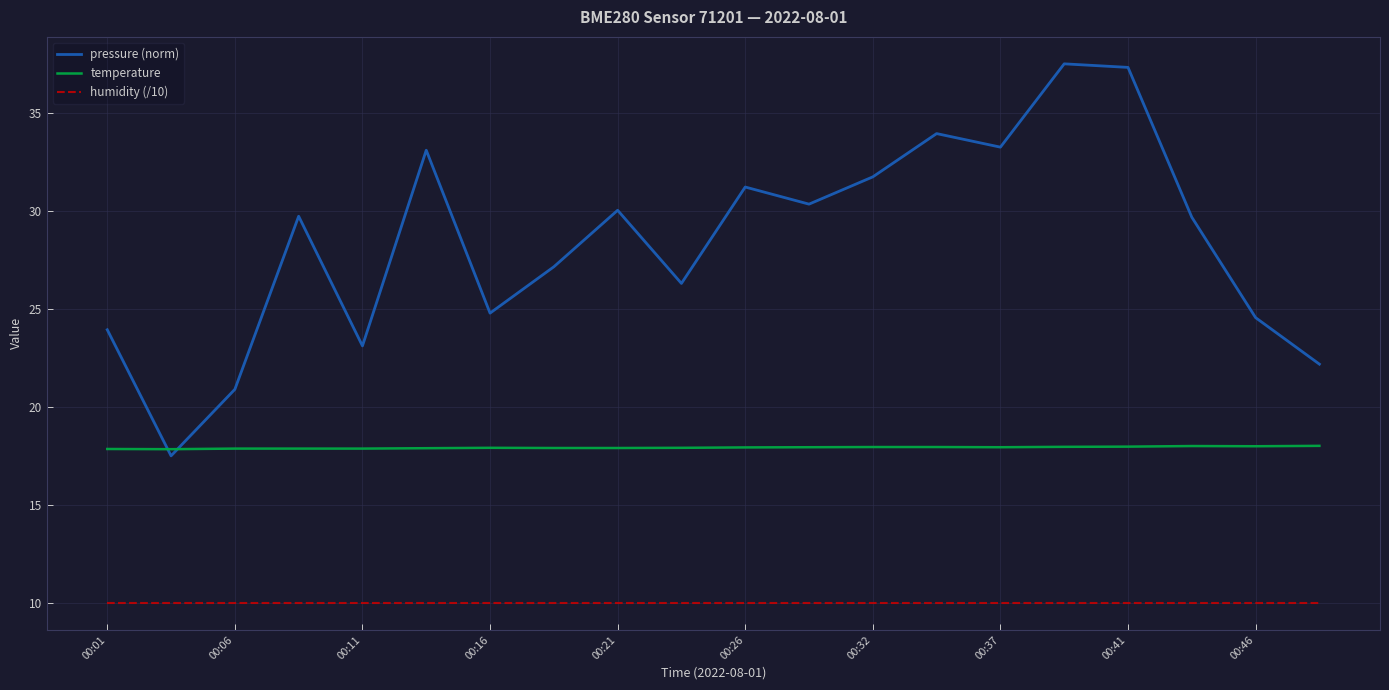

True or false: humidity (/10) and temperature intersect in this chart.

False